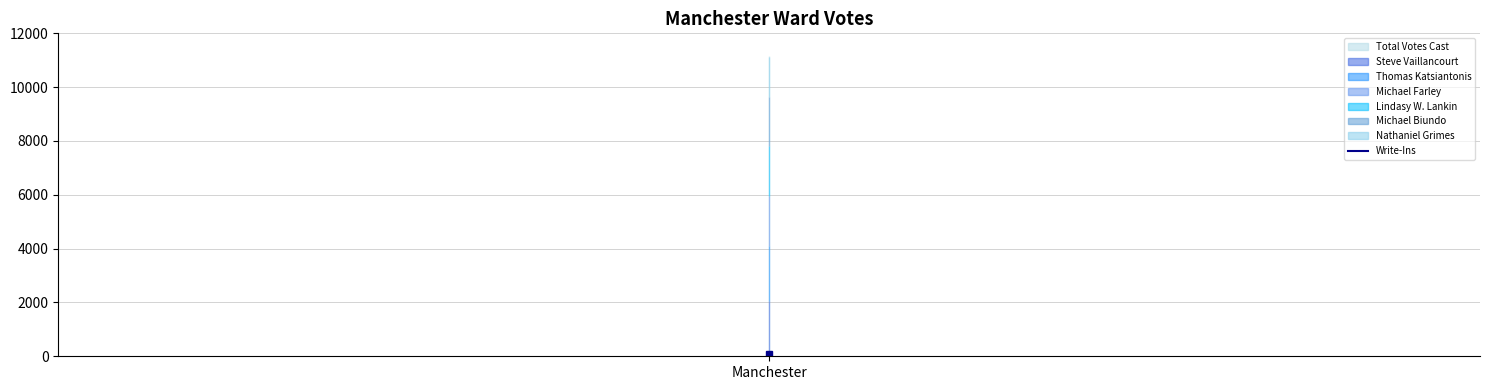

How many lines are shown in the chart?

1